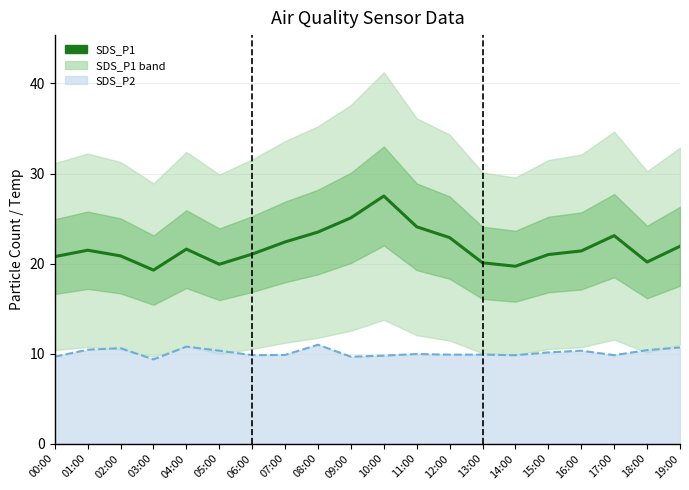

Reading left to right, list all the values displayed in this chart.

SDS_P1: 00:00=20.8	01:00=21.5	02:00=20.9	03:00=19.3	04:00=21.6	05:00=19.9	06:00=21.1	07:00=22.4	08:00=23.5	09:00=25.1	10:00=27.5	11:00=24.1	12:00=22.9	13:00=20.1	14:00=19.7	15:00=21.0	16:00=21.4	17:00=23.1	18:00=20.2	19:00=21.9
SDS_P2 line: 00:00=9.7	01:00=10.4	02:00=10.6	03:00=9.3	04:00=10.8	05:00=10.3	06:00=9.8	07:00=9.8	08:00=11.0	09:00=9.7	10:00=9.8	11:00=9.9	12:00=9.9	13:00=9.9	14:00=9.8	15:00=10.1	16:00=10.3	17:00=9.8	18:00=10.4	19:00=10.7